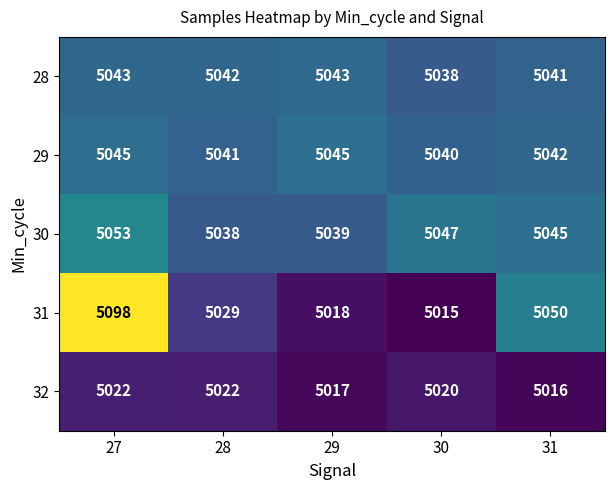

Rank the series at 30 from highest to lowest value.

30, 29, 28, 32, 31